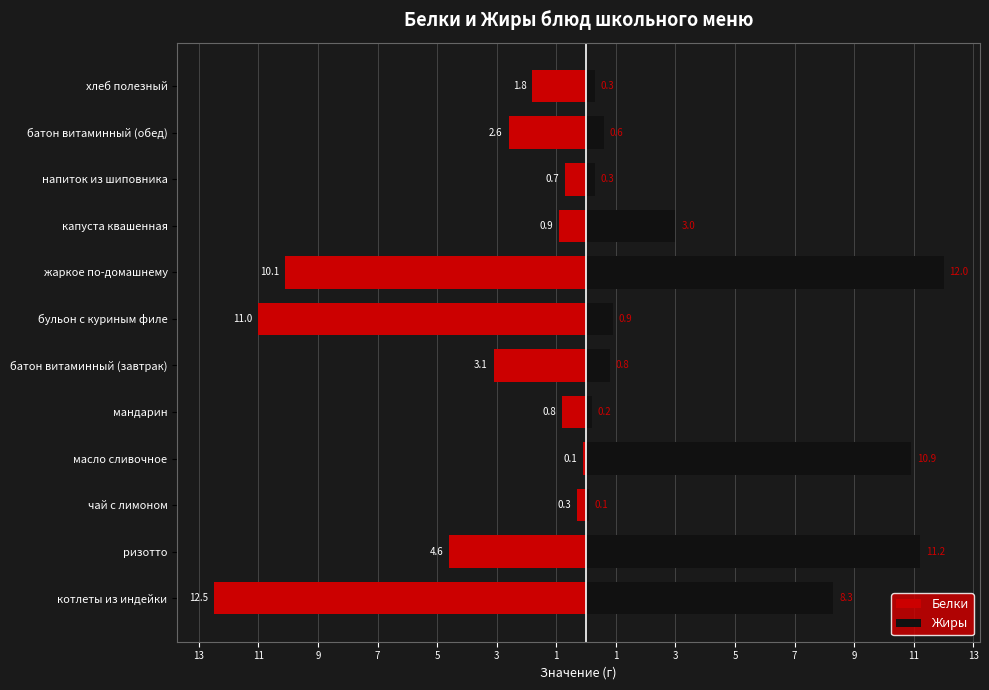

What is the spread (max minus min) of values at бульон с куриным филе?

11.9